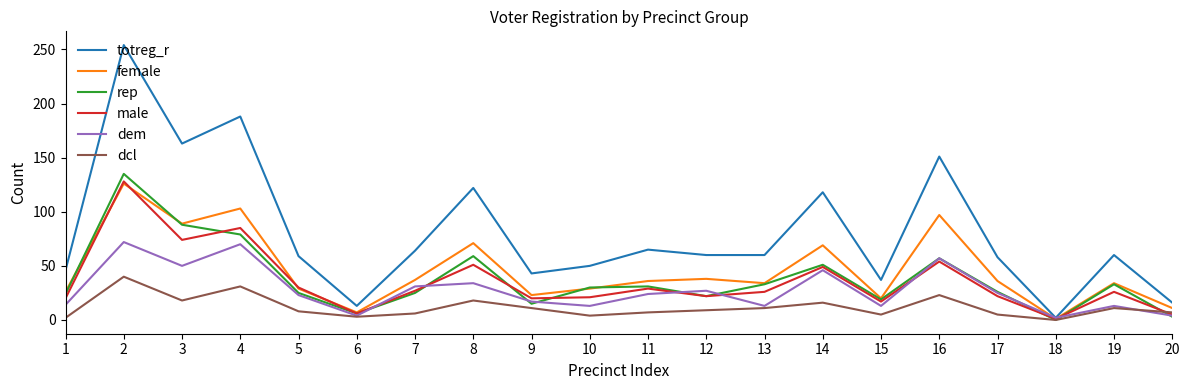

What is the highest value of the dem series?

72